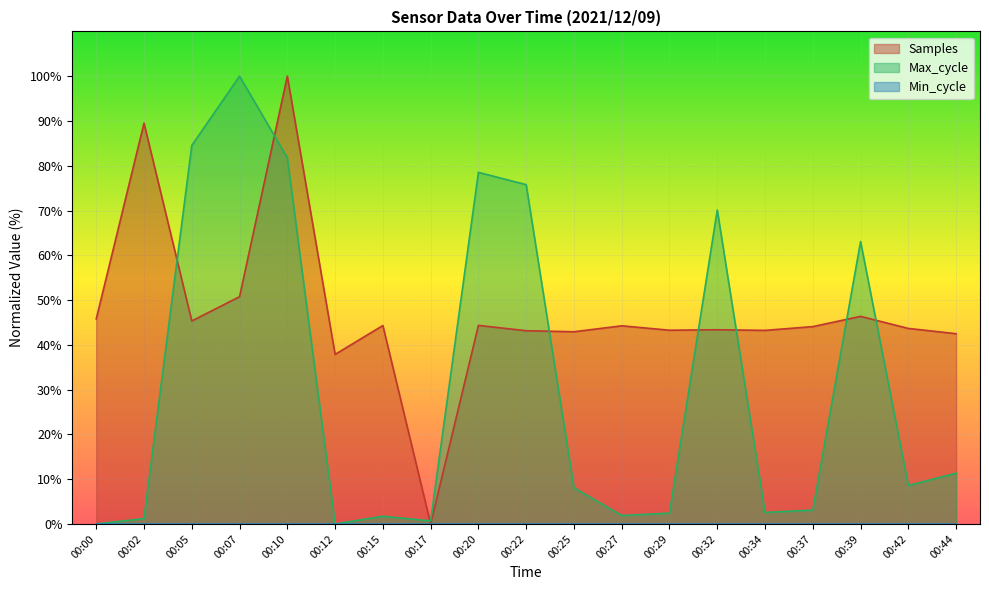

Rank the series by their average value, from highest to lowest.

Samples, Max_cycle